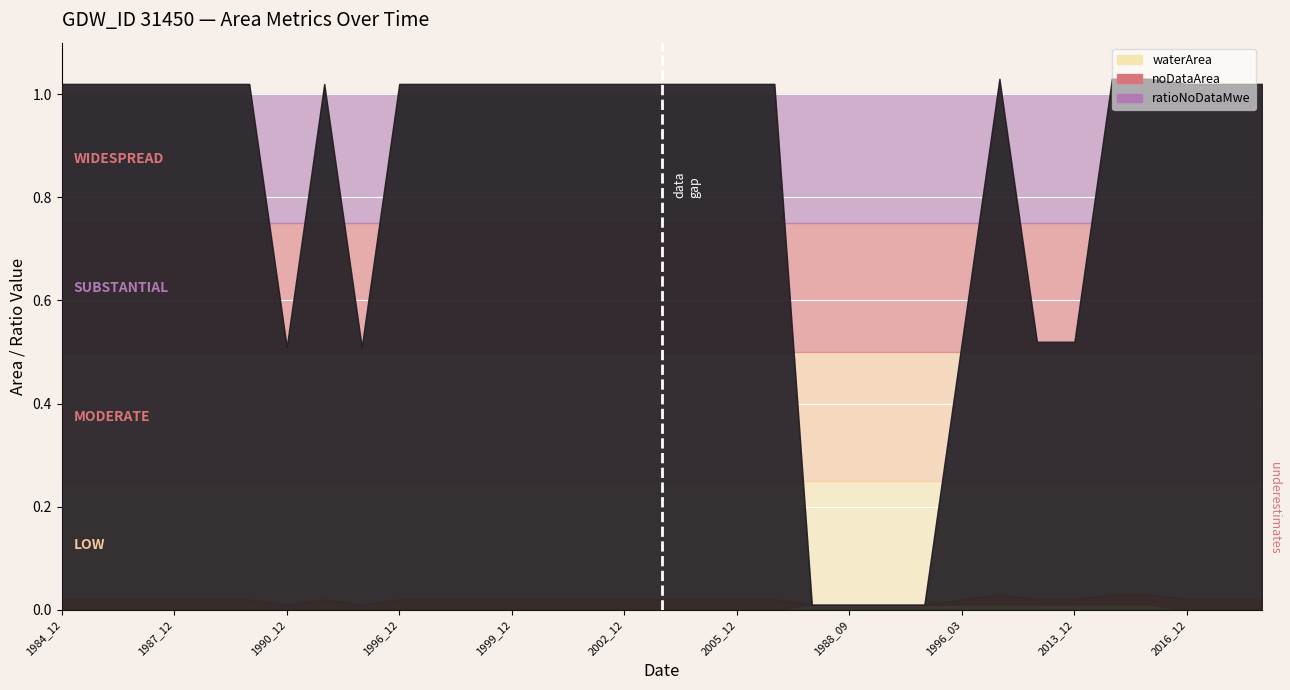

Rank the categories by waterArea value from highest to lowest.

1988_06, 1988_09, 1990_08, 1995_11, 1996_03, 1999_10, 2000_11, 2013_12, 2014_12, 2015_12, 1984_12, 1985_12, 1986_12, 1987_12, 1988_12, 1989_12, 1990_12, 1992_12, 1995_12, 1996_12, 1997_12, 1998_12, 1999_12, 2000_12, 2001_12, 2002_12, 2003_12, 2004_12, 2005_12, 2007_12, 2016_12, 2017_12, 2018_12